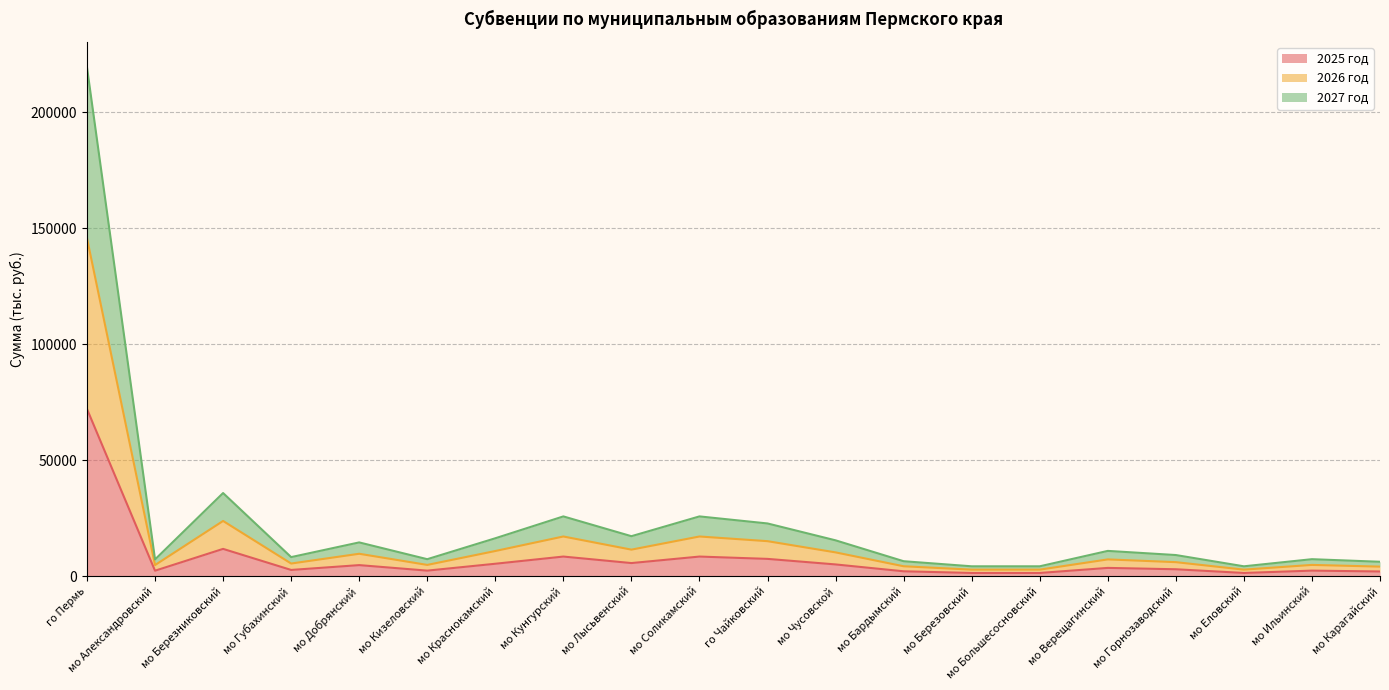

At which category does the chart reach its peak across all series?

го Пермь